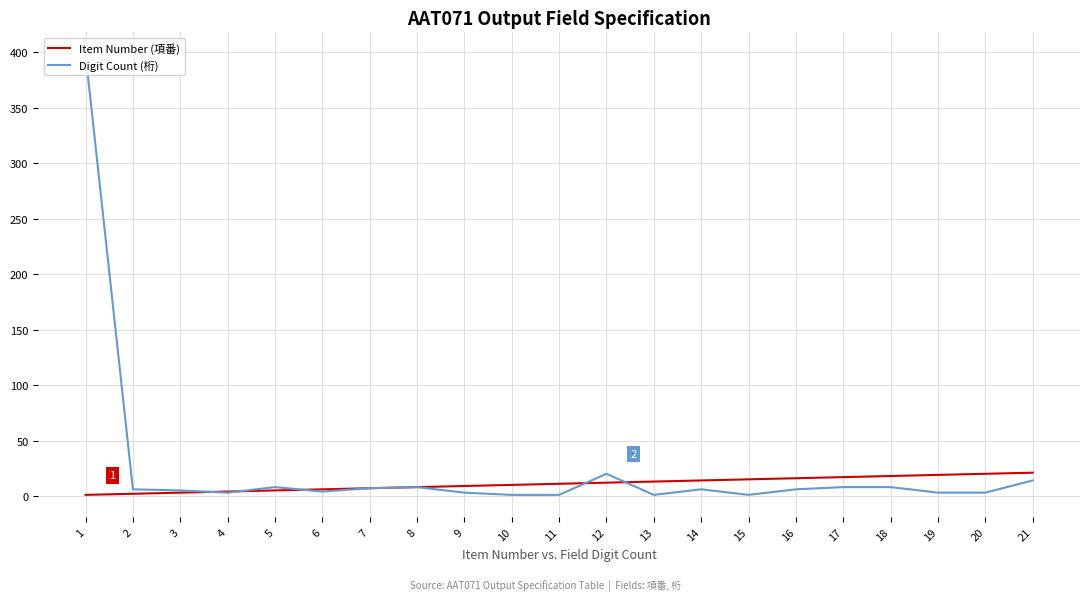

What is the value of the Item Number (項番) point at the 19th from the left?

19